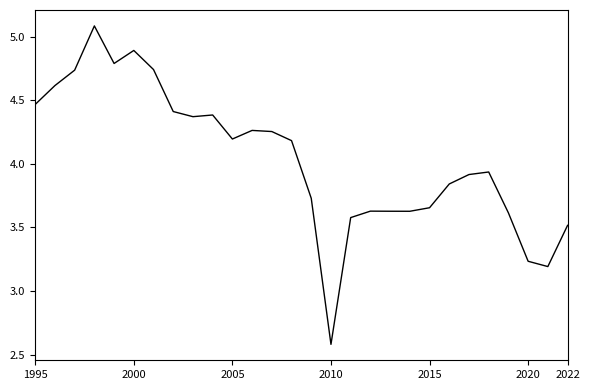

What is the minimum value shown in the chart?

2.6